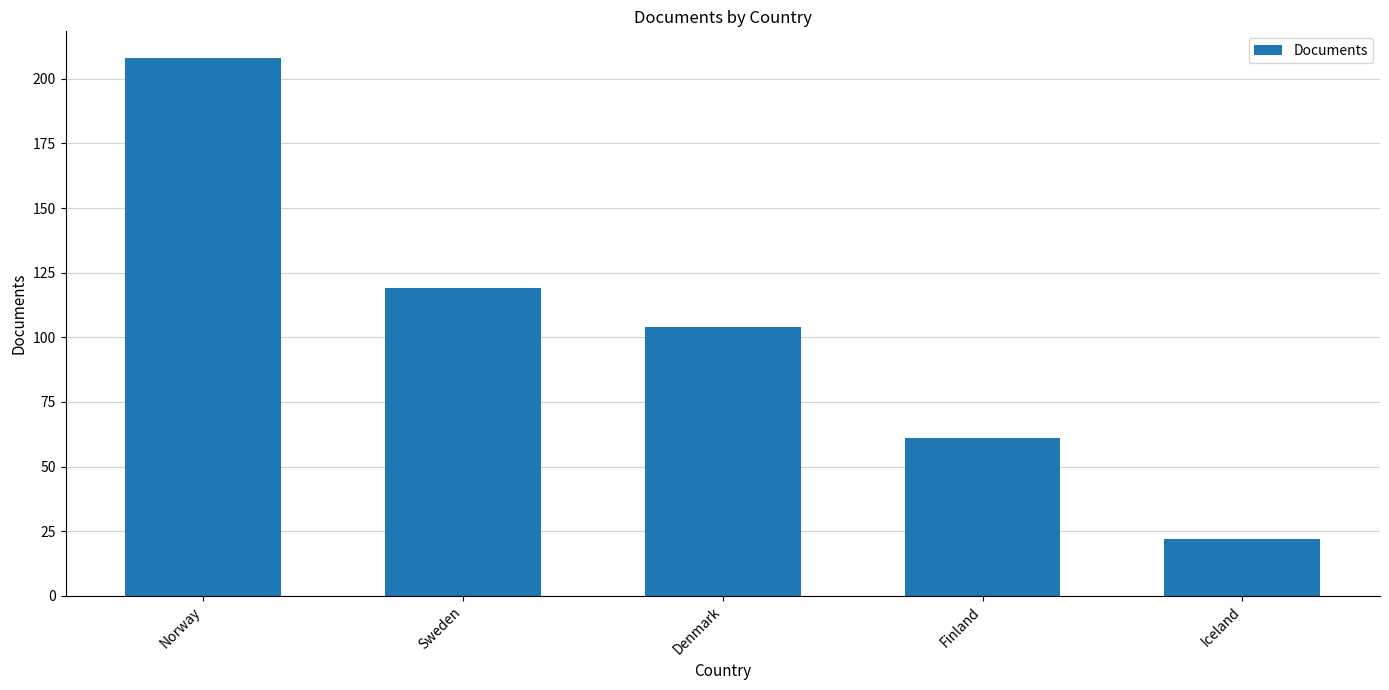

List the labels in order of value, largest first.

Norway, Sweden, Denmark, Finland, Iceland